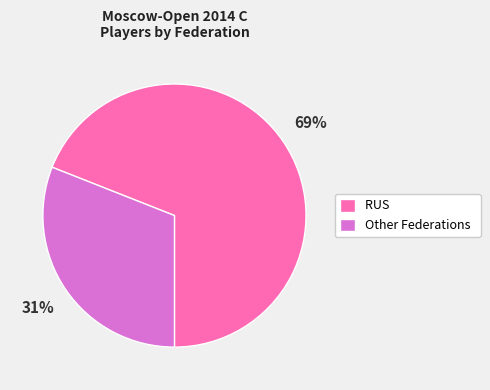

What is the largest slice in the pie chart?

RUS